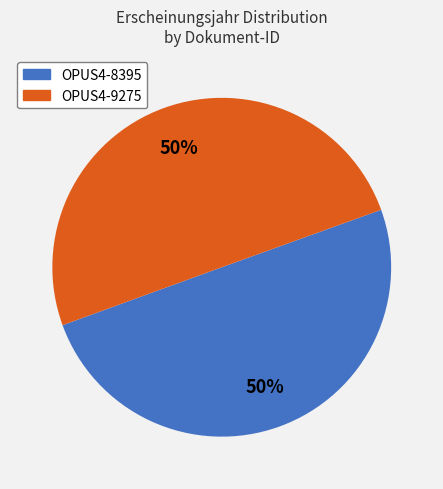

Approximately how many times larger is the value at OPUS4-9275 compared to OPUS4-8395?

1.0